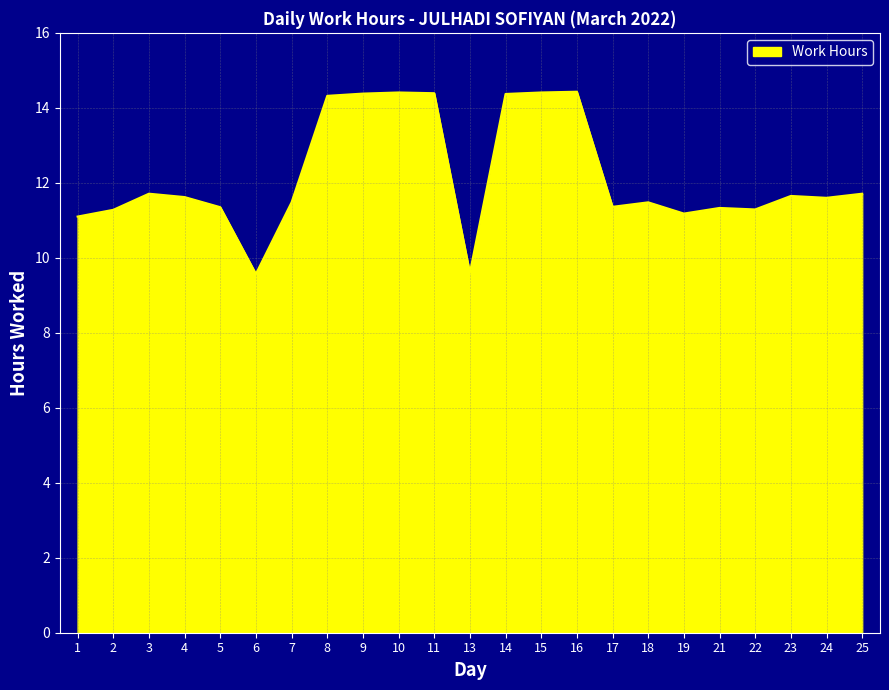

What is the greatest value displayed?

14.4